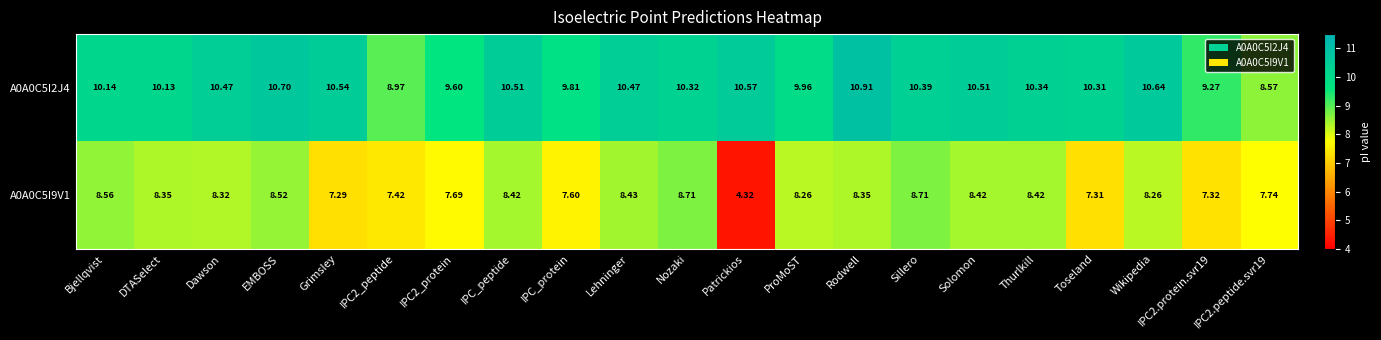

Where does the A0A0C5I2J4 series first go above 10?

Bjellqvist